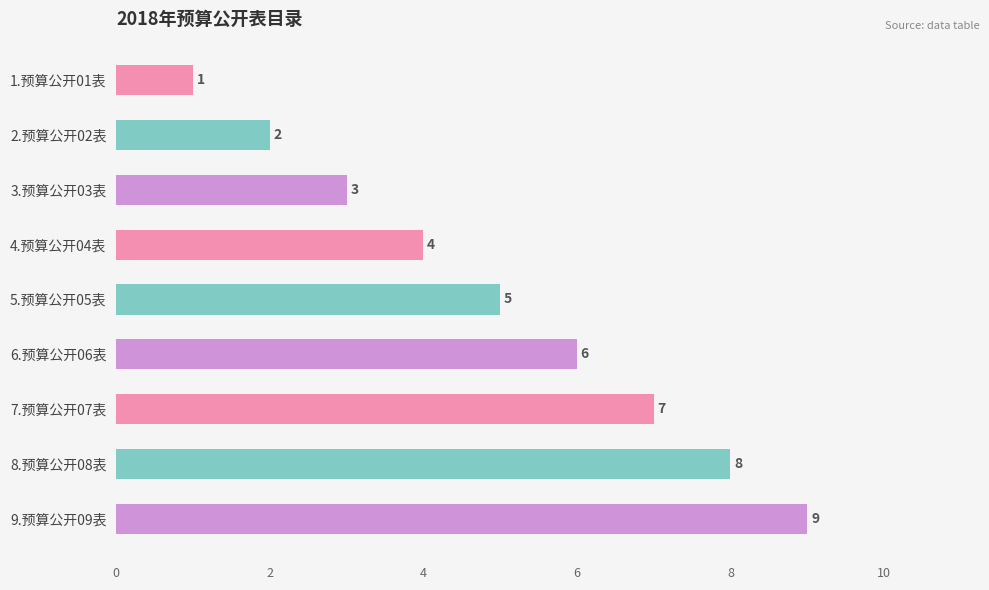

What is the smallest value displayed?

1